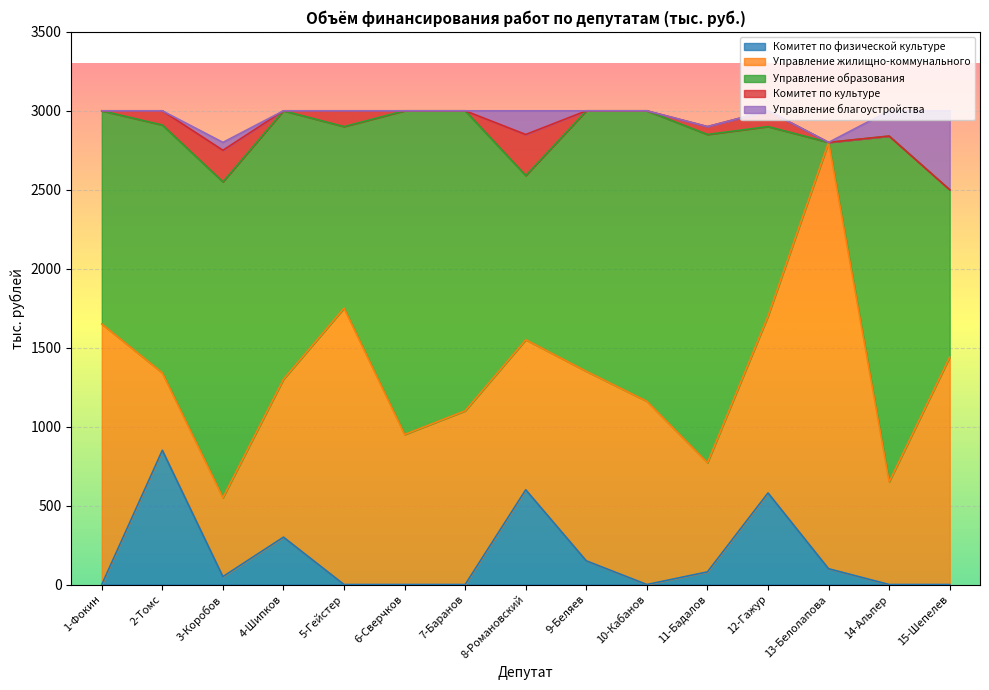

How many distinct data groups are displayed?

5